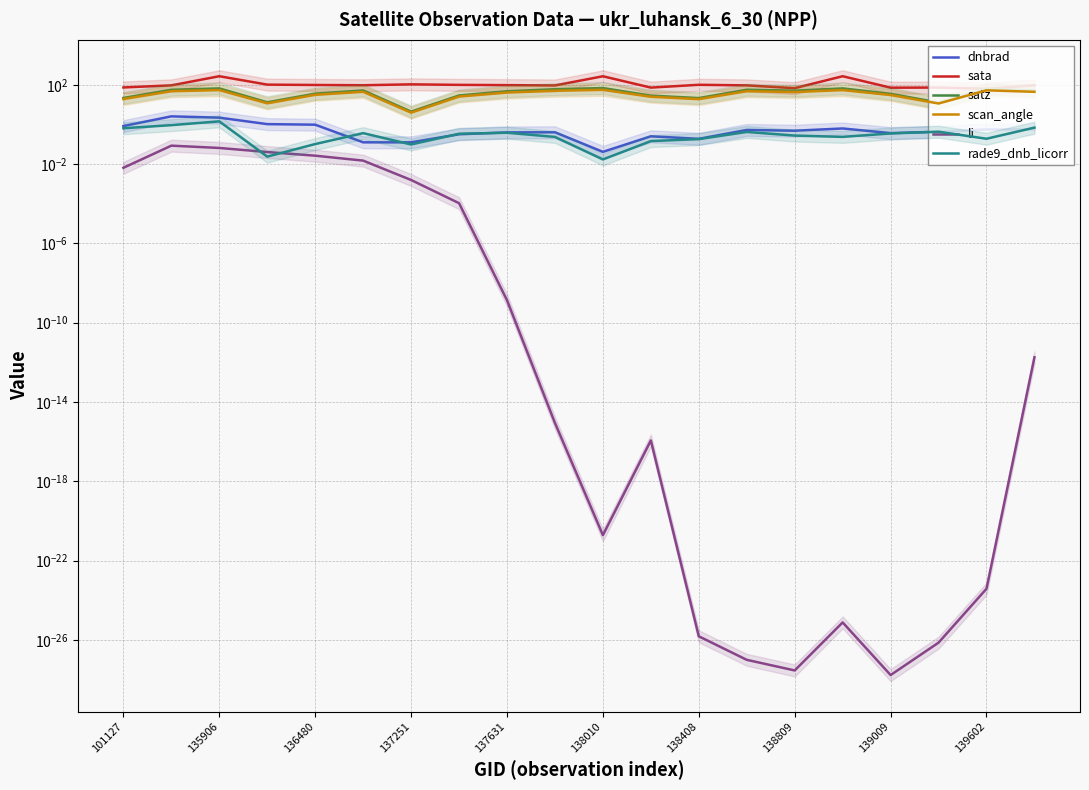

True or false: satz and li cross at least once.

False